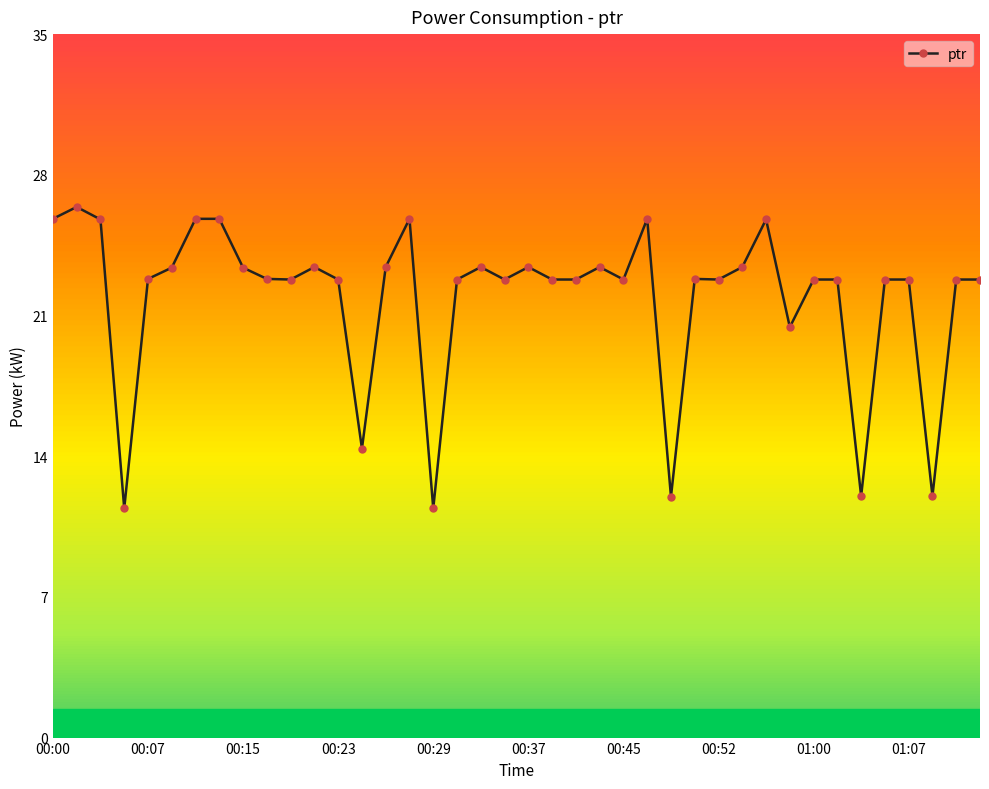

What is the minimum value shown in the chart?

11.4